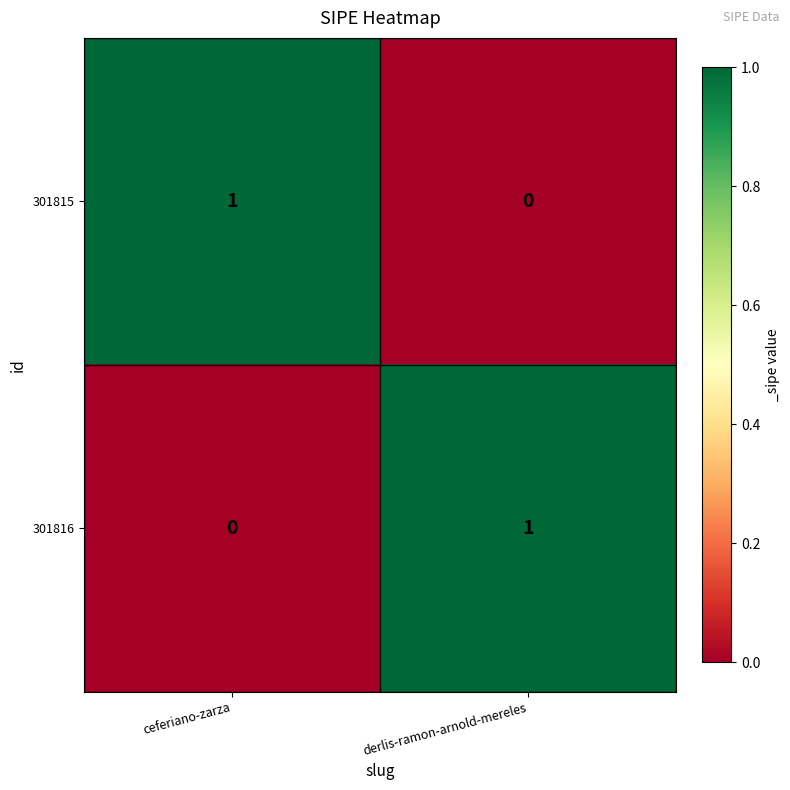

Reading left to right, transcribe all the data shown in this chart.

301815: 1	0
301816: 0	1